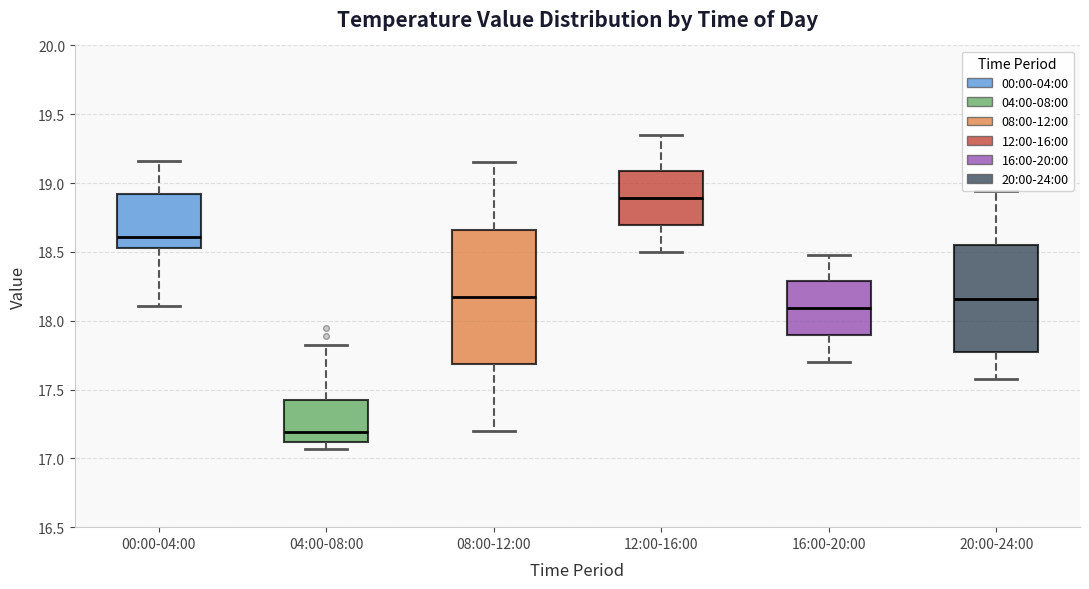

Which box's median line is the highest?

12:00-16:00